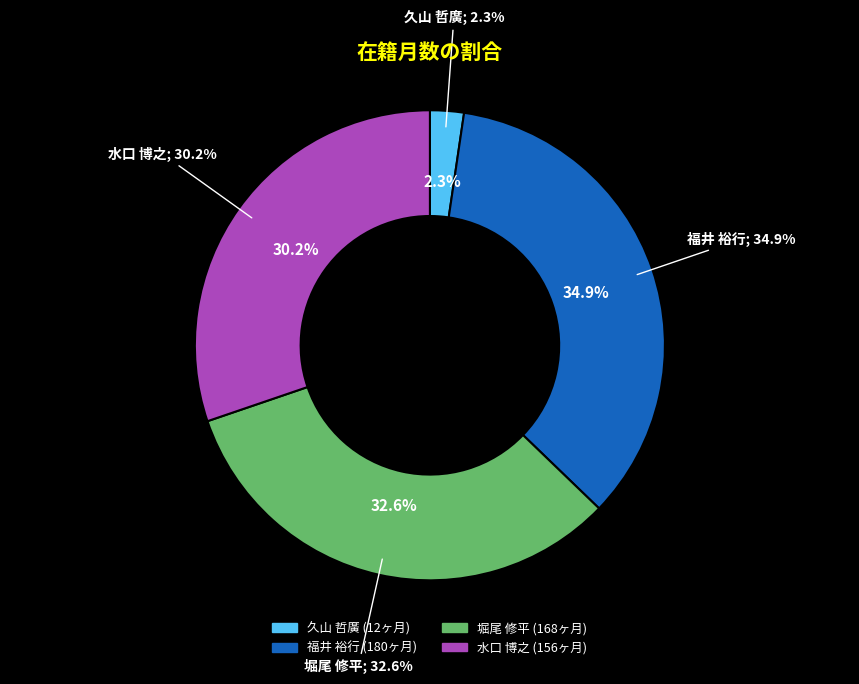

True or false: 福井 裕行 accounts for 41% of the total.

False